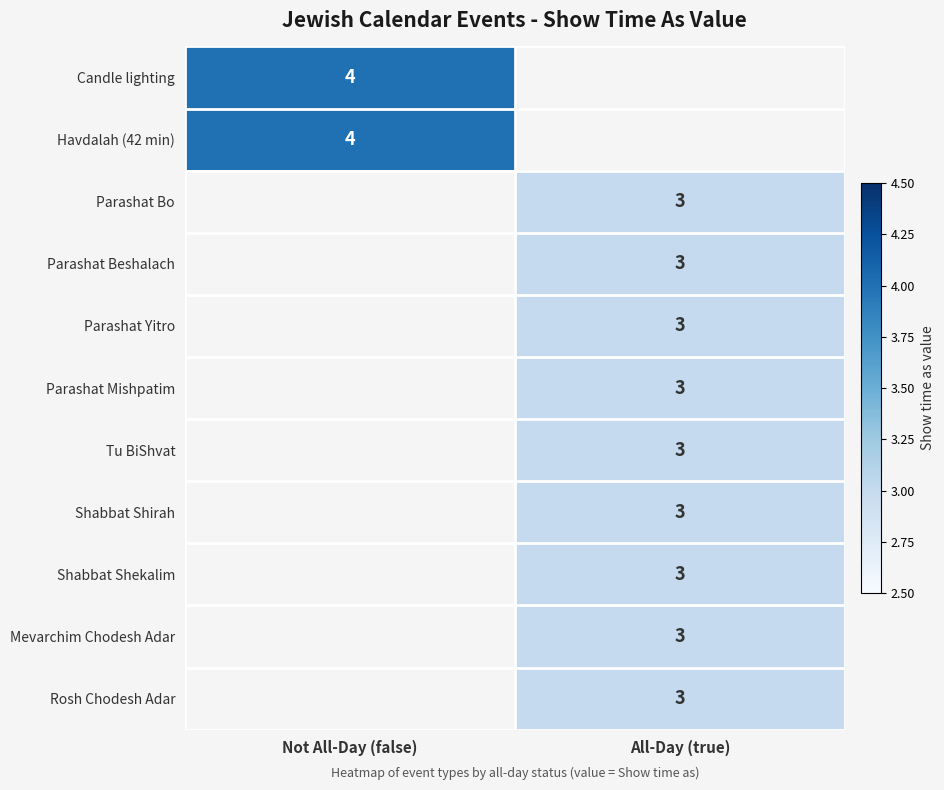

Which category has the lowest value across all series?

All-Day (true)